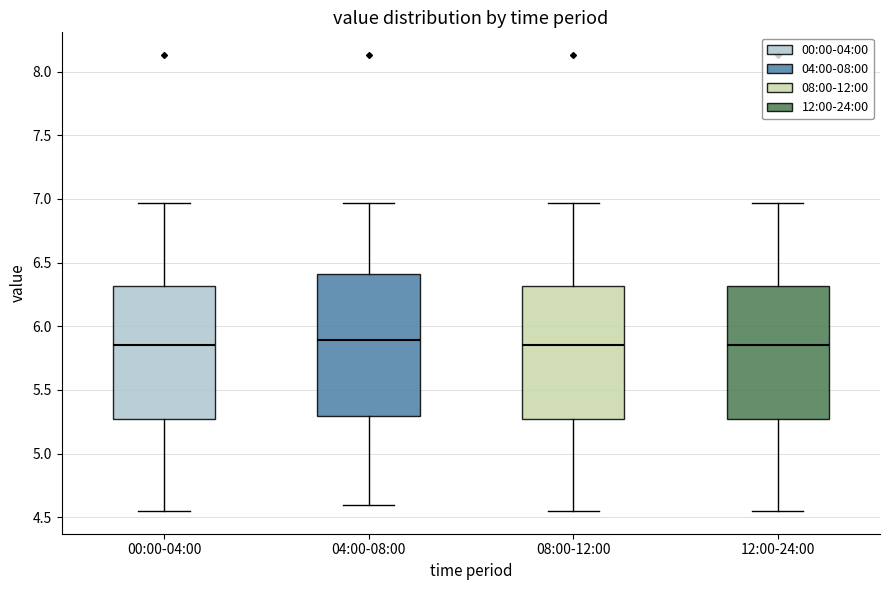

Reading left to right, transcribe this box plot: for each box, give where its median line is, the range the box spans, and where its two whiskers end, as read against the y-axis. The values are not printed on the chart, so give them approximately, as read against the axis.

00:00-04:00: median 5.85, box 5.25 to 6.30, whiskers 4.55 to 6.95
04:00-08:00: median 5.90, box 5.30 to 6.40, whiskers 4.60 to 6.95
08:00-12:00: median 5.85, box 5.25 to 6.30, whiskers 4.55 to 6.95
12:00-24:00: median 5.85, box 5.25 to 6.30, whiskers 4.55 to 6.95